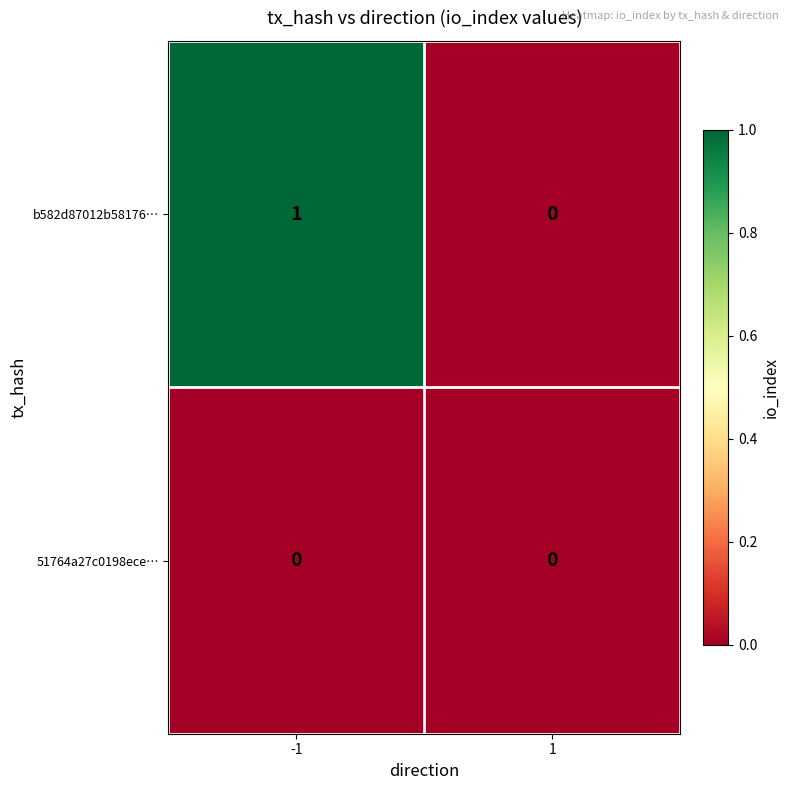

The value of b582d87012b58176… at -1 is 1. True or false?

True